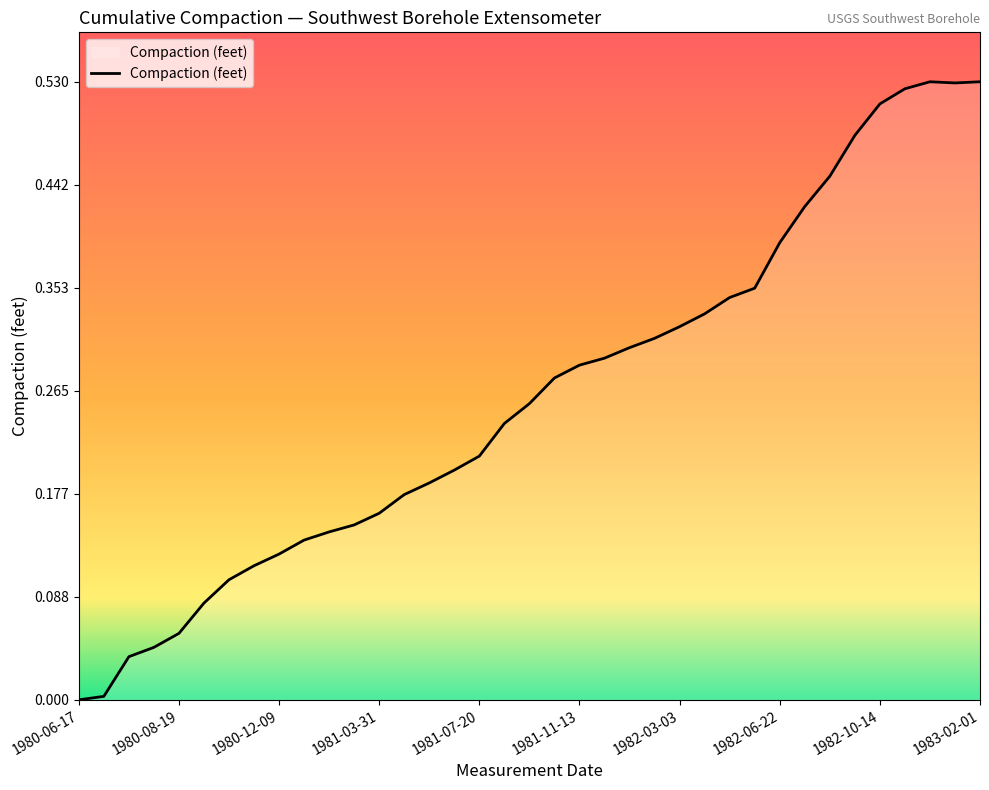

Does the chart display data point markers on the line(s)?

No